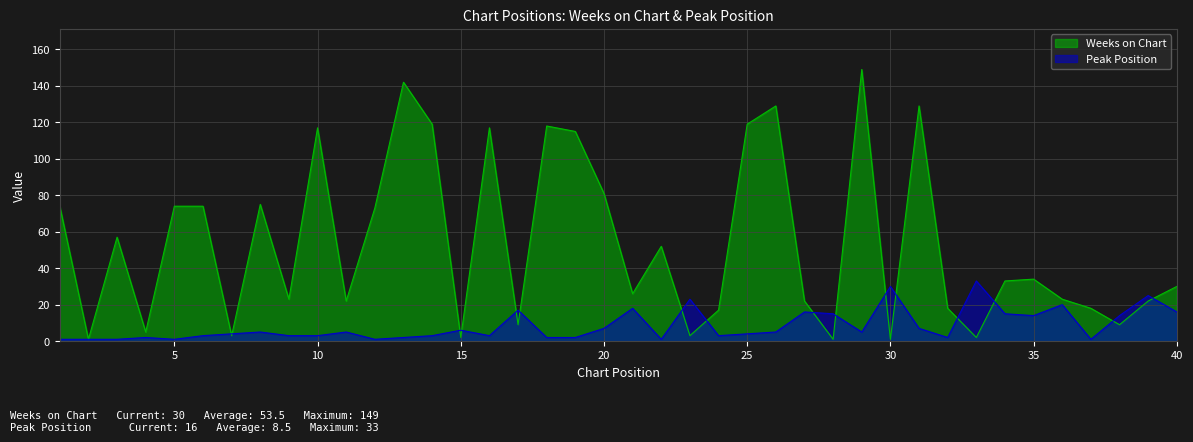

Where does the Weeks on Chart series first go above 33?

1